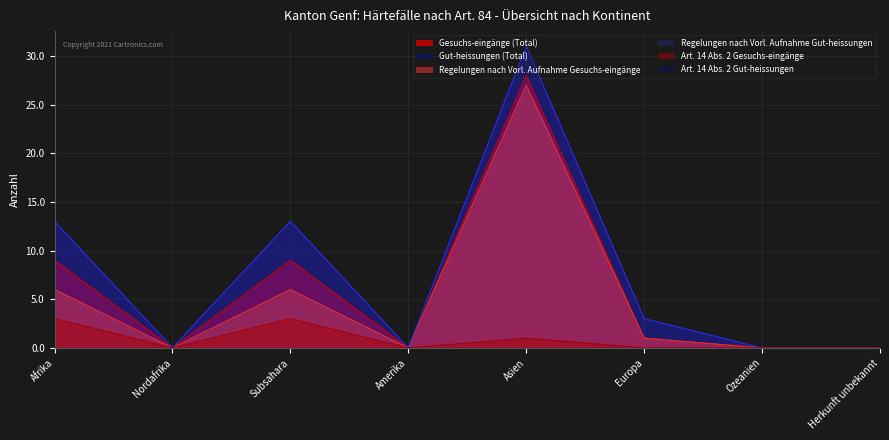

Does the chart display data point markers on the line(s)?

No